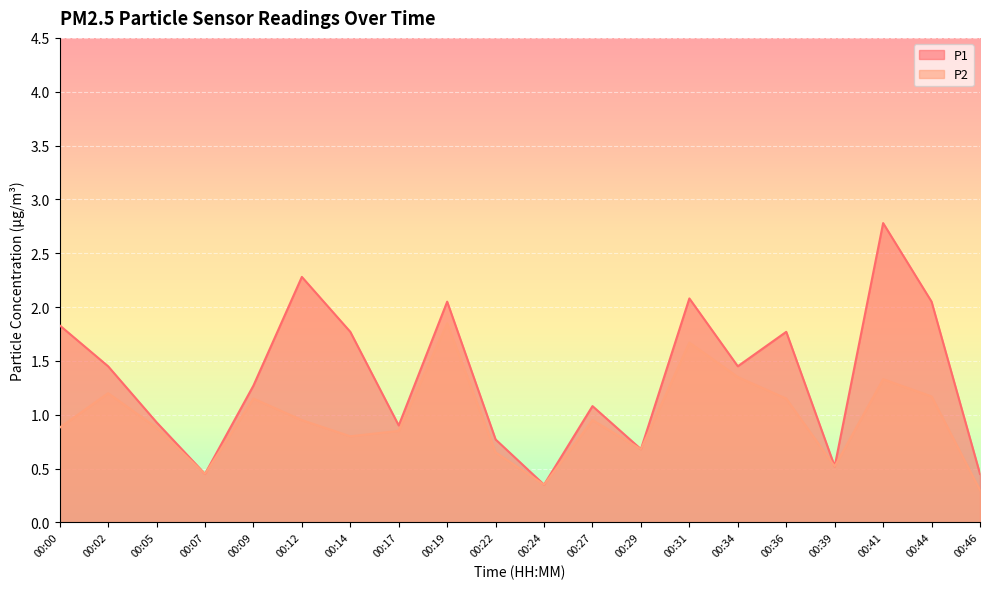

How many lines are shown in the chart?

2